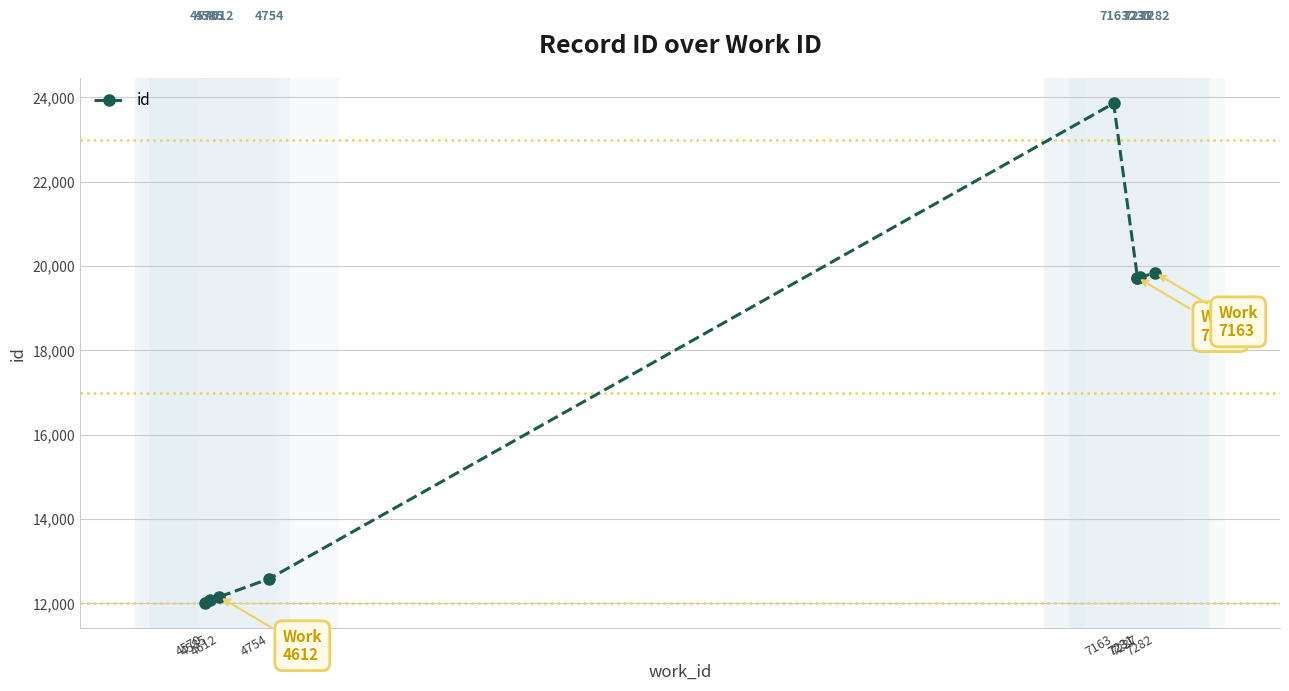

Rank the categories by value from lowest to highest.

4570, 4585, 4612, 4754, 7231, 7231, 7237, 7282, 7163